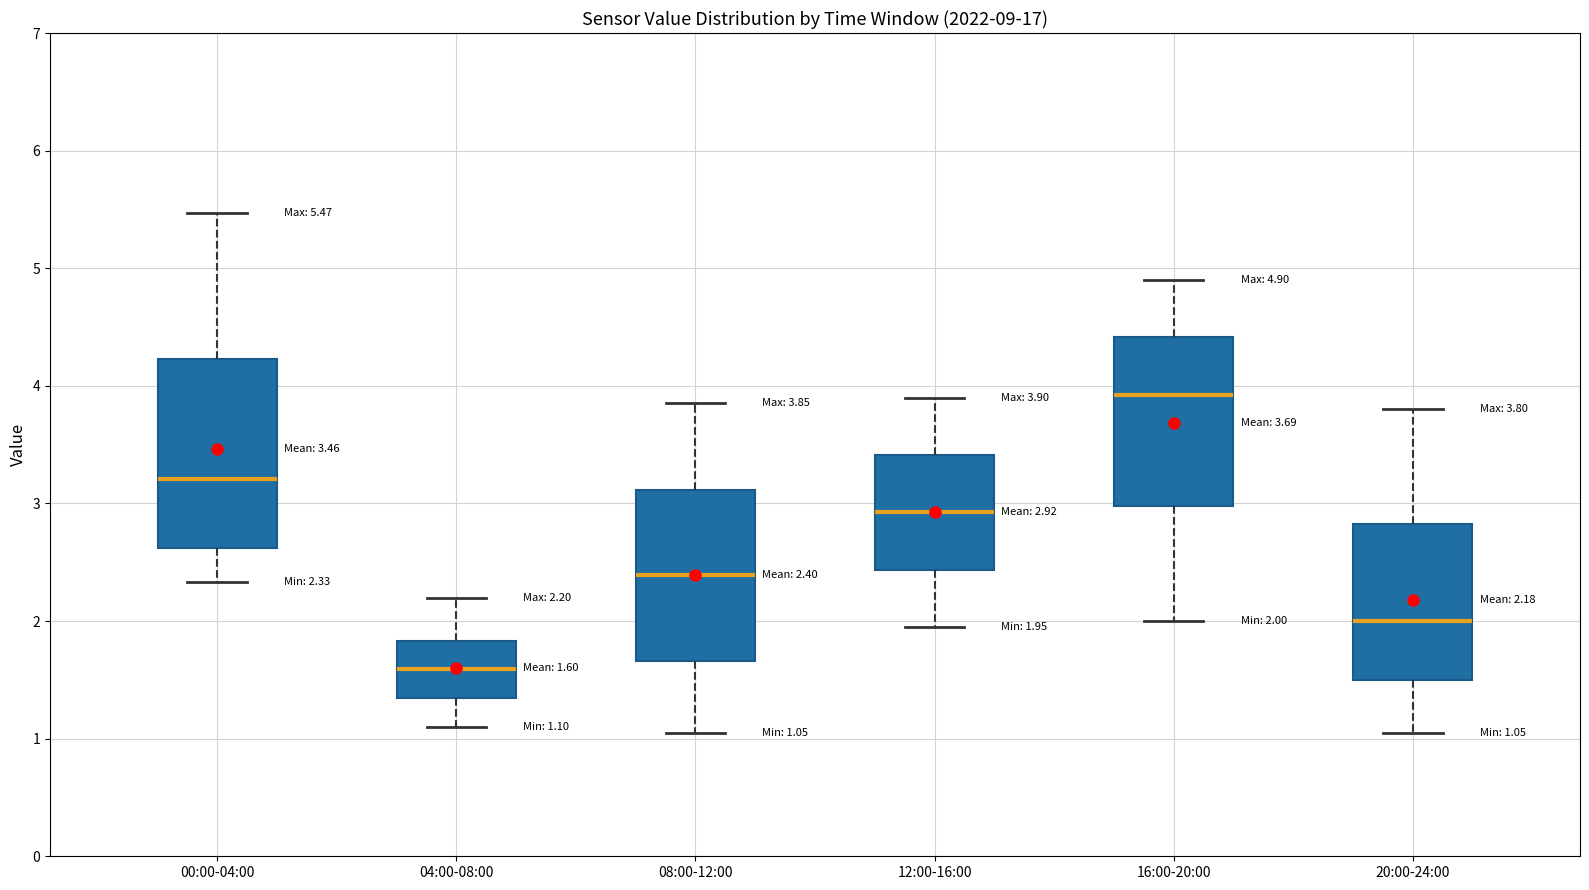

Which box is the tallest, from its lower edge to its upper edge?

00:00-04:00